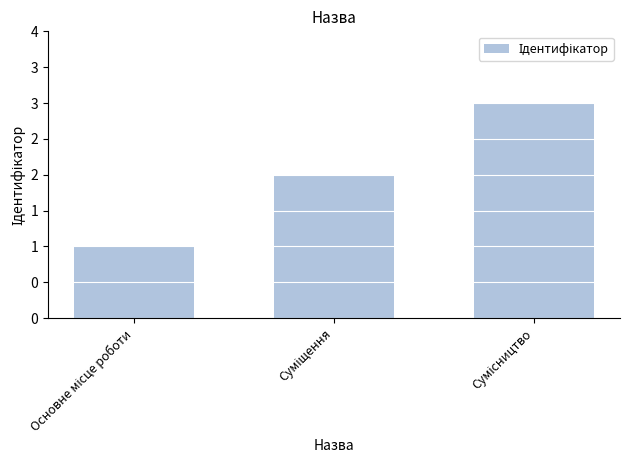

Rank the categories by value from highest to lowest.

Сумісництво, Суміщення, Основне місце роботи